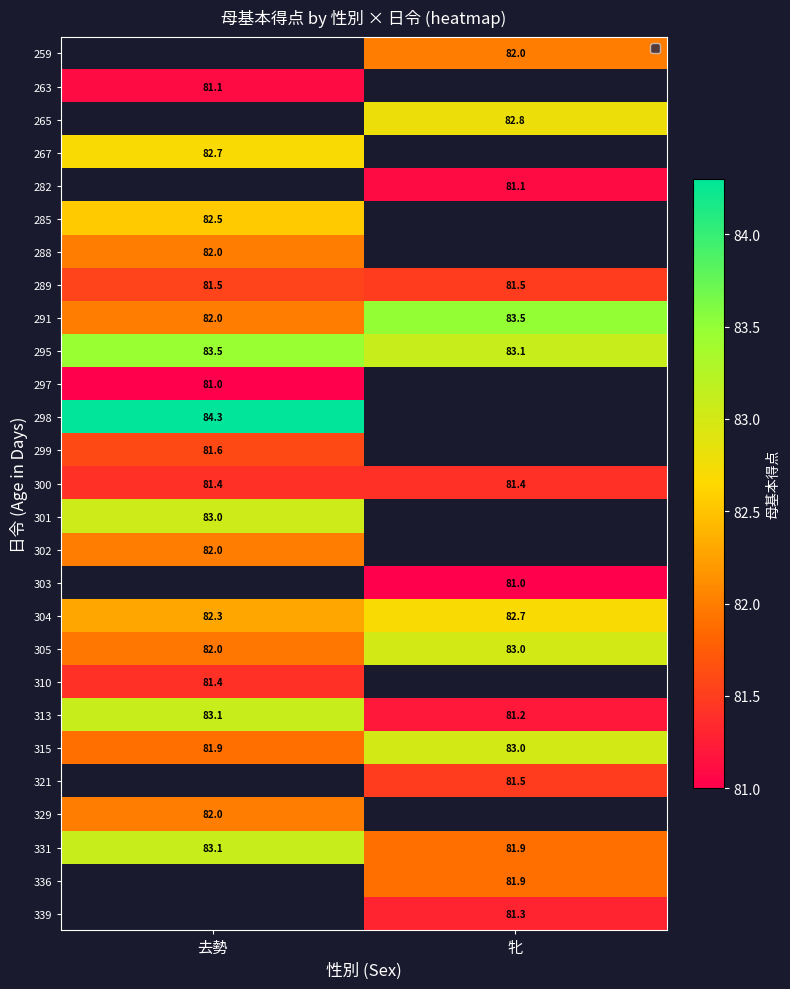

How many data points does each series have?

2